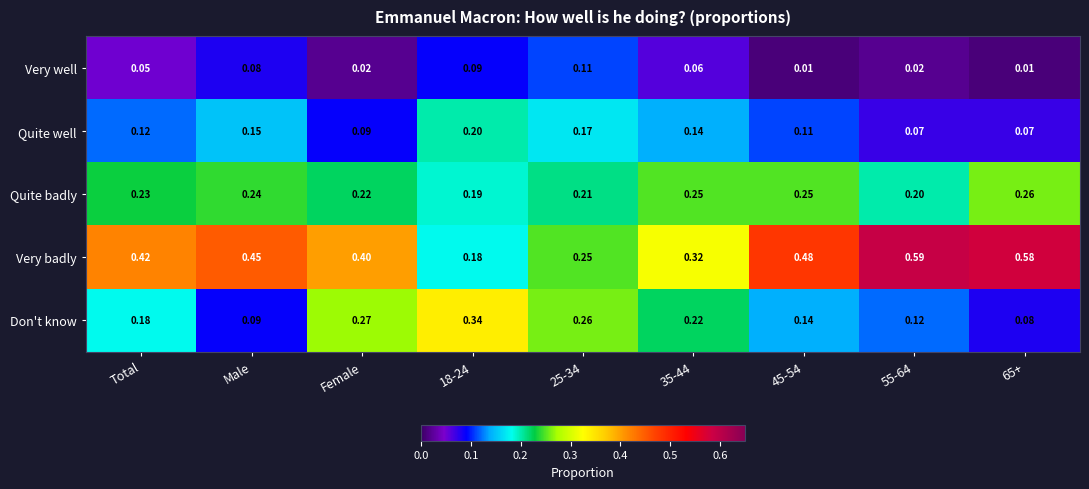

Which series has the largest range (max minus min)?

Very badly